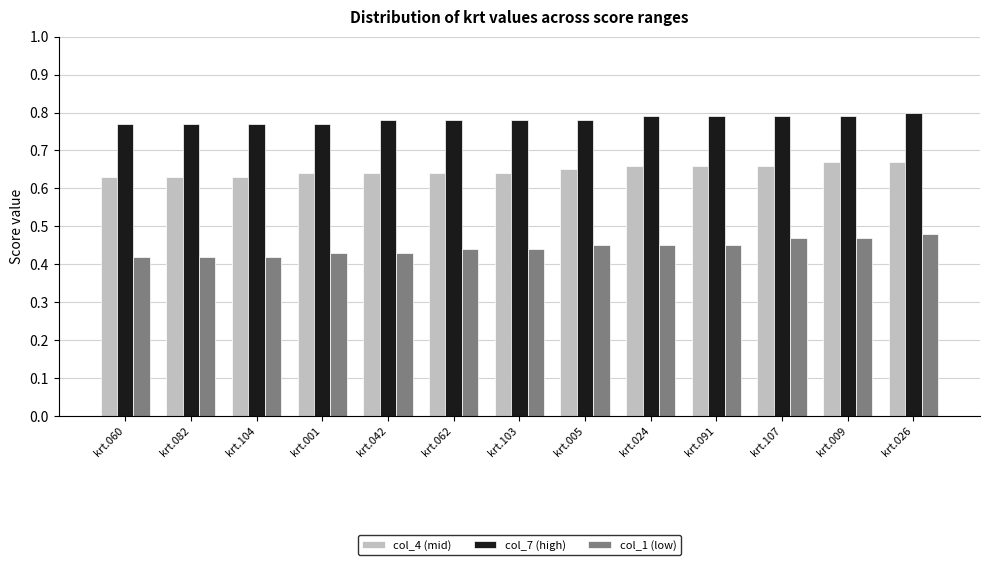

What is the sum of the col_7 (high) values at krt.103 and krt.026?

1.6